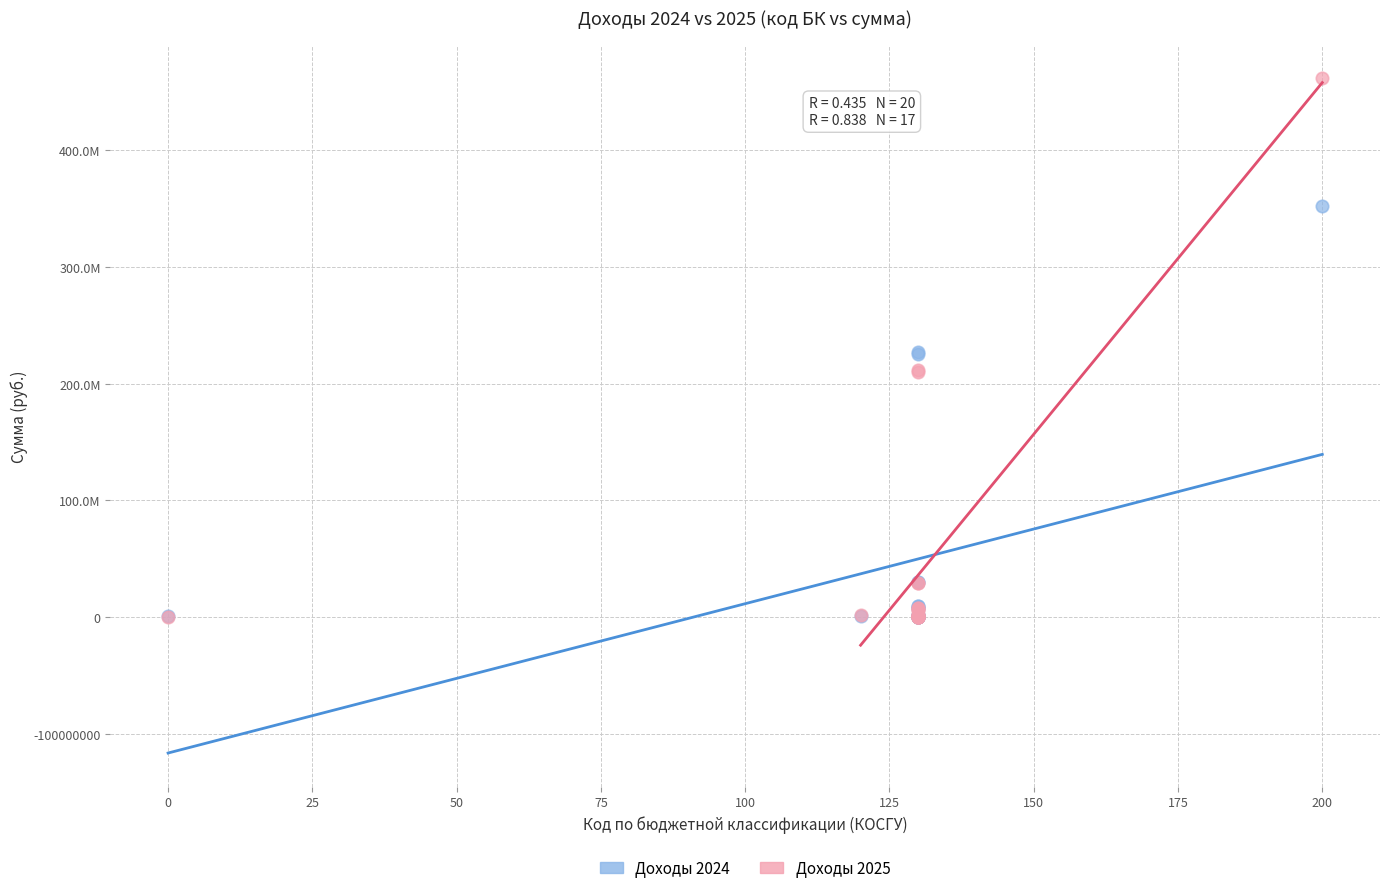

Which series has the widest spread of Y values?

Доходы 2025